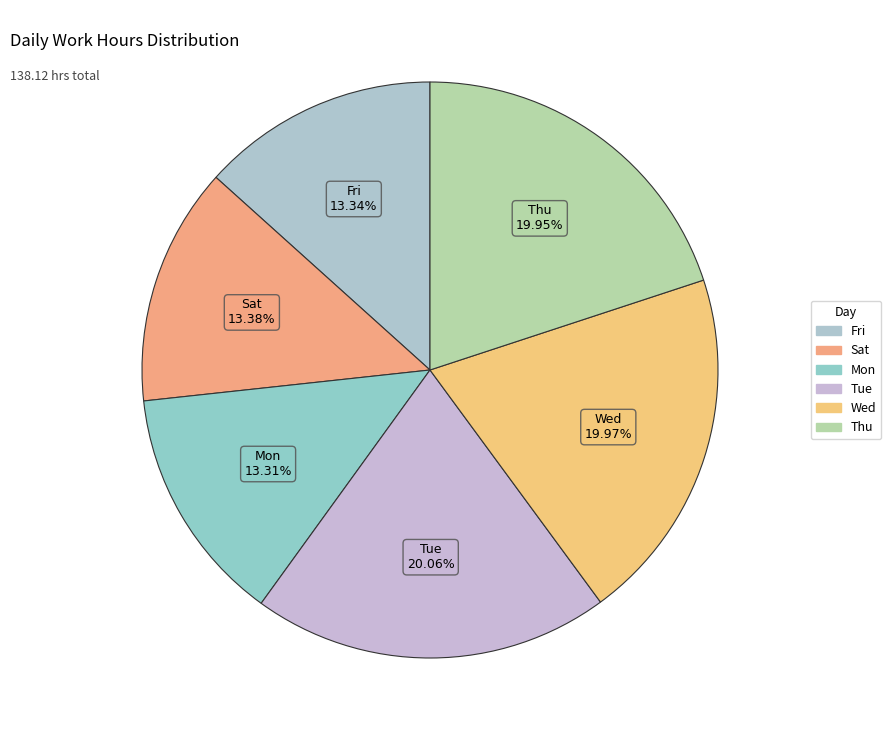

How many segments does this pie chart have?

6